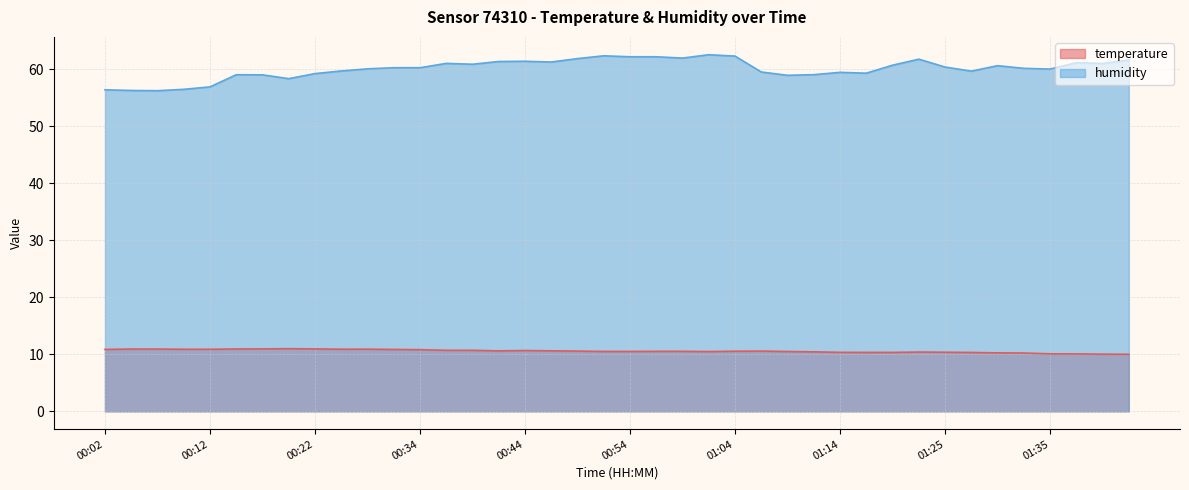

At which category does temperature reach its first local peak?

00:19